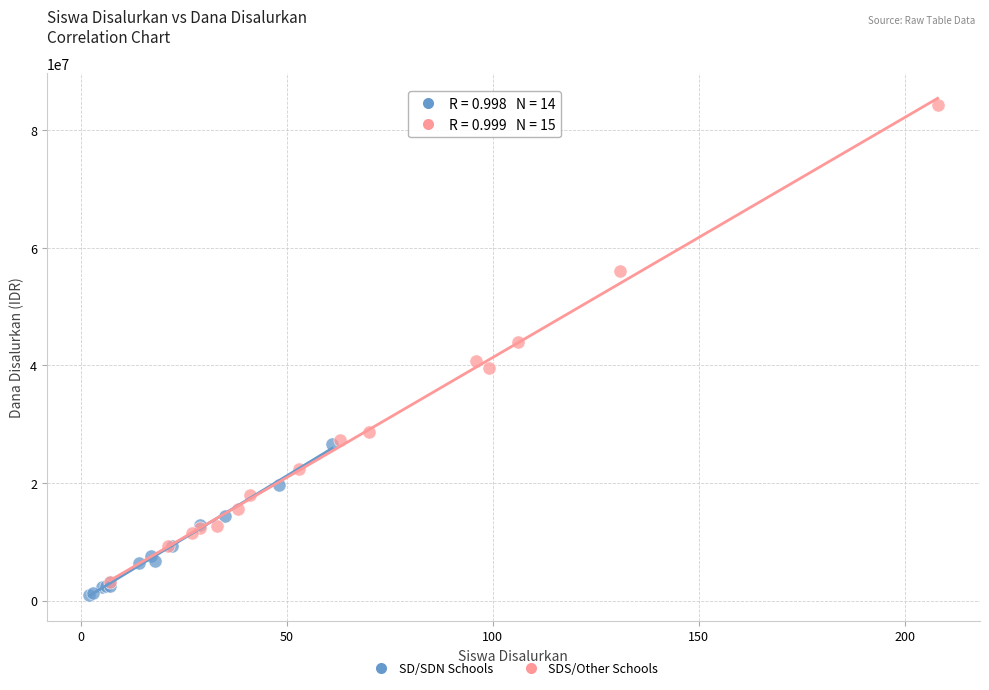

Which series reaches the minimum Y coordinate?

SD/SDN Schools